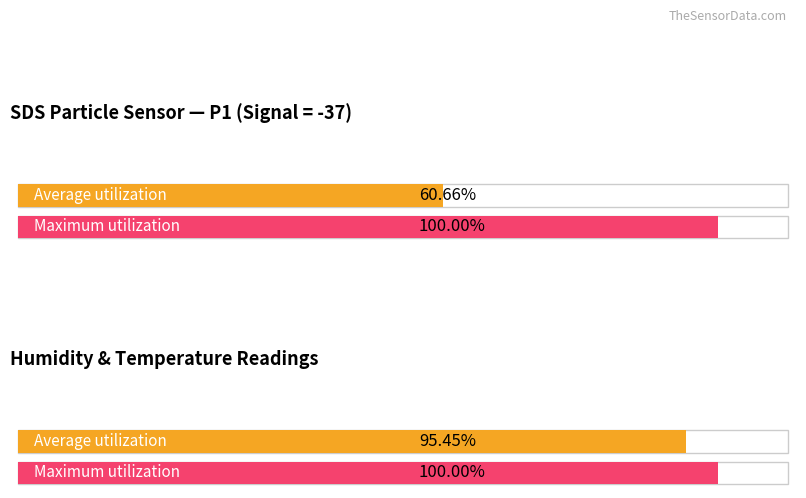

Which series has the largest total across all categories?

Maximum utilization